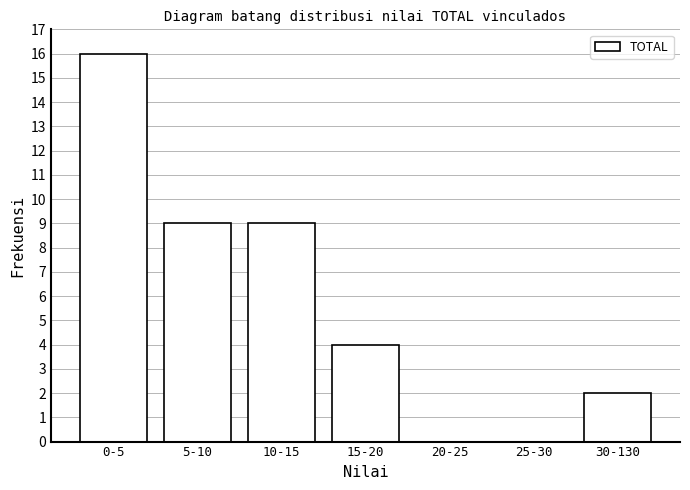

Reading right to left, transcribe all the data shown in this chart.

30-130=2	25-30=0	20-25=0	15-20=4	10-15=9	5-10=9	0-5=16